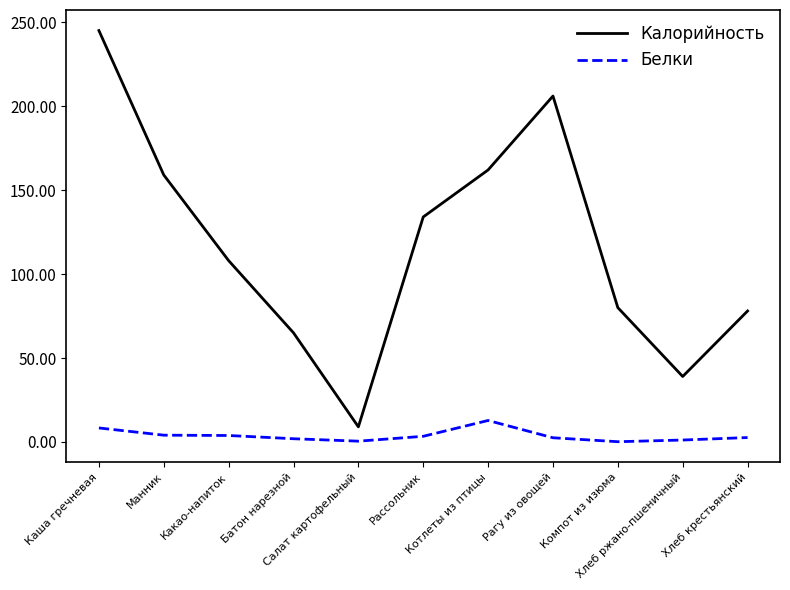

What position from the right is Хлеб крестьянский?

1